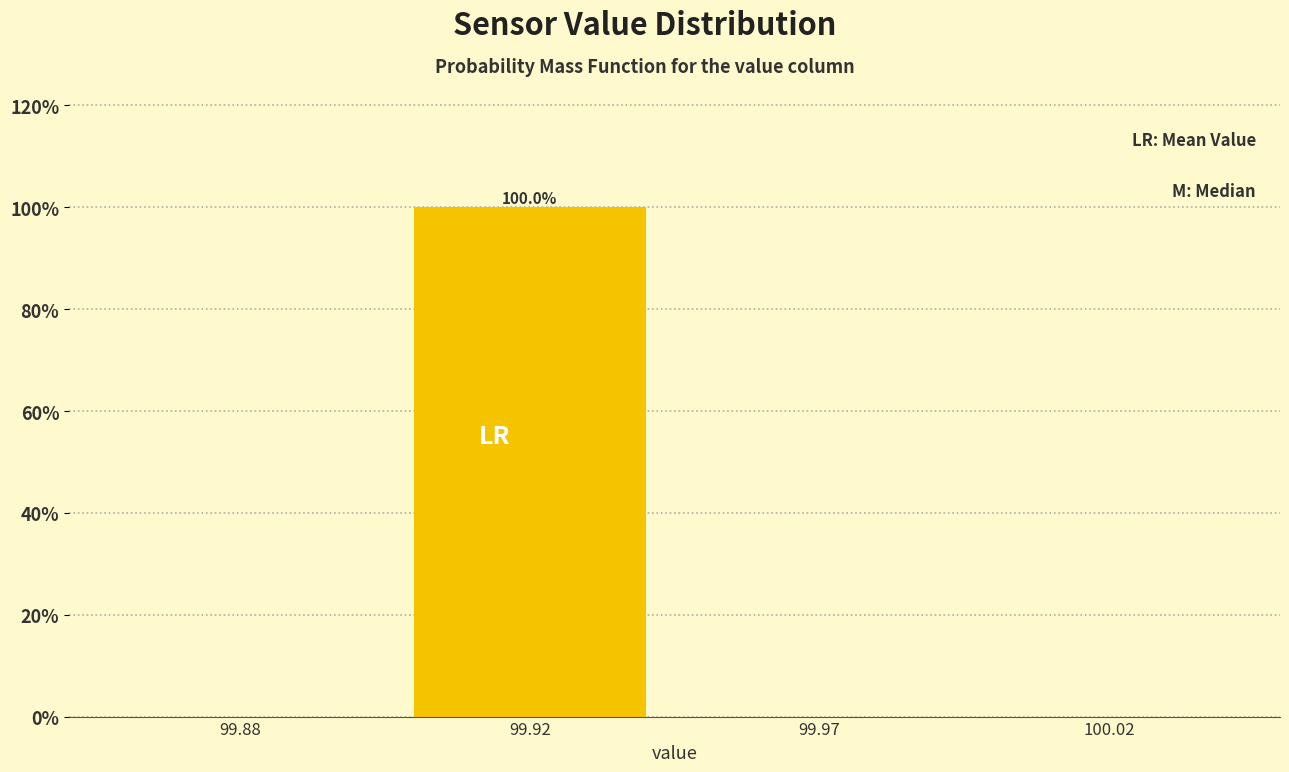

Reading left to right, list all the values displayed in this chart.

99.88=0	99.92=100	99.97=0	100.02=0